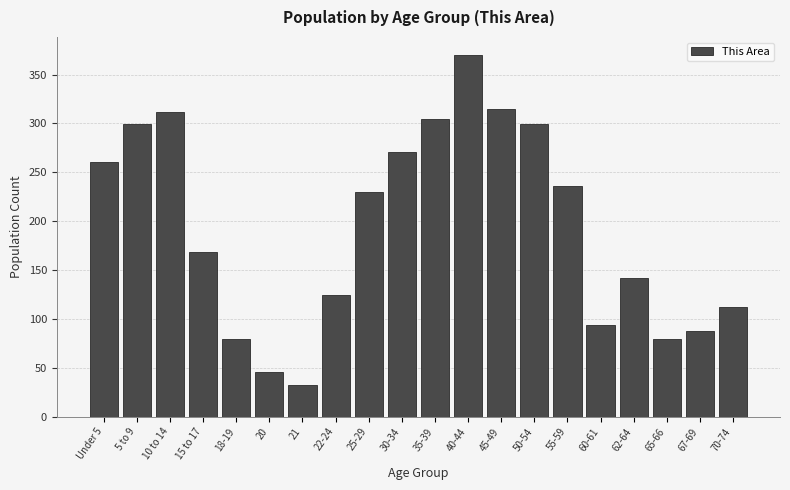

Reading right to left, extract all data points from this chart.

70-74=112	67-69=88	65-66=80	62-64=142	60-61=94	55-59=236	50-54=299	45-49=315	40-44=370	35-39=305	30-34=271	25-29=230	22-24=124	21=32	20=46	18-19=80	15 to 17=169	10 to 14=312	5 to 9=299	Under 5=261